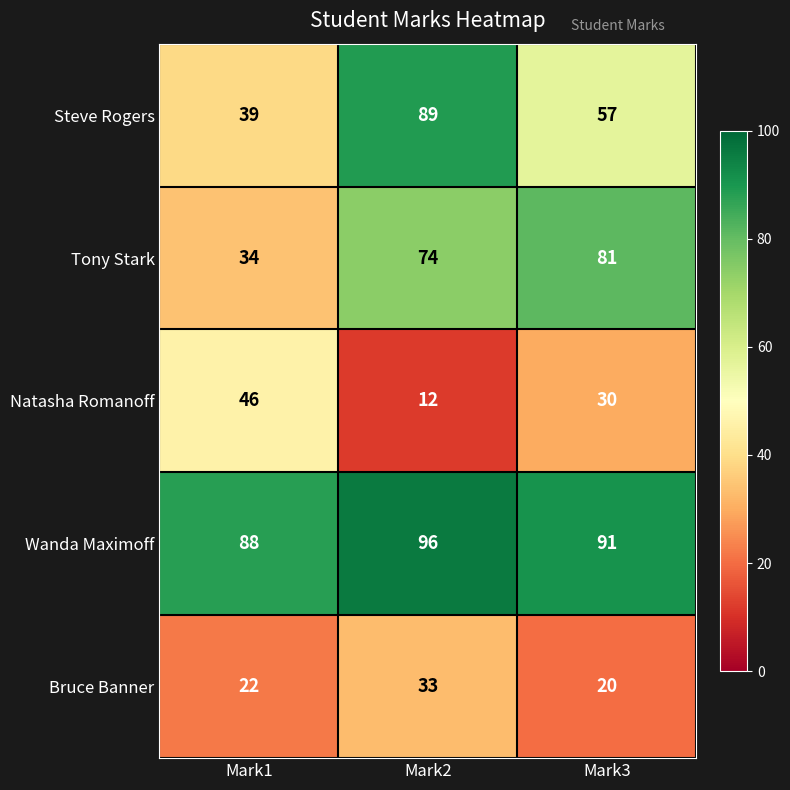

At how many categories does at least one series exceed 57?

3